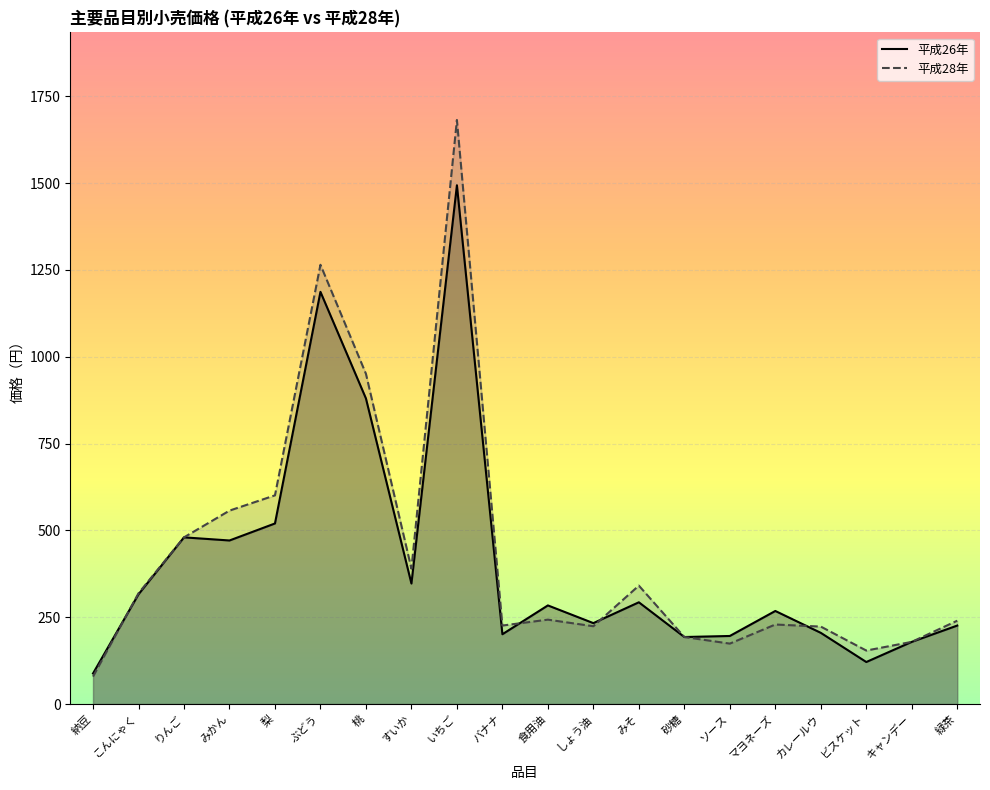

What is the value of the 平成28年 point at the 14th from the left?

193